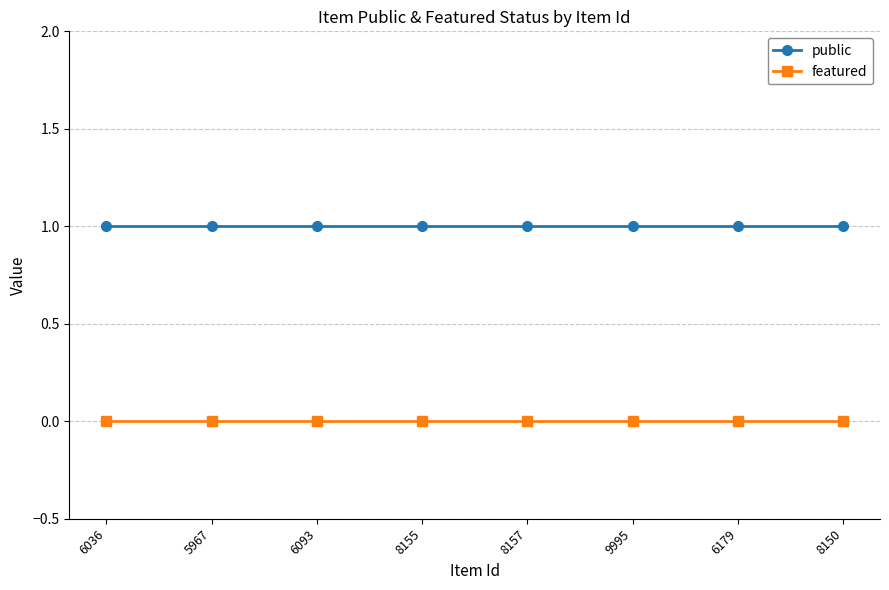

What is the spread (max minus min) of values at 6036?

1